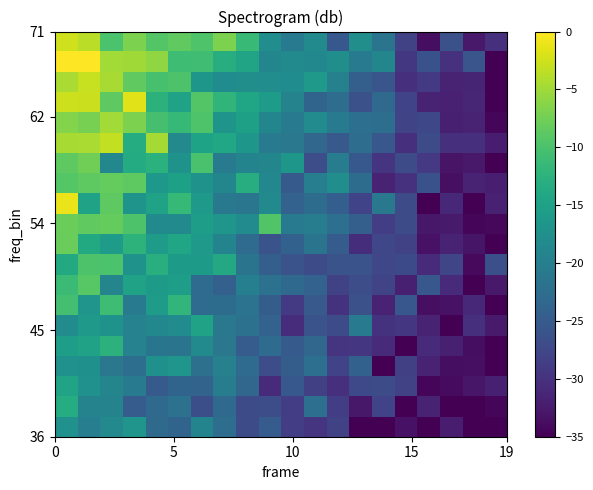

How many categories are shown in the chart?

20